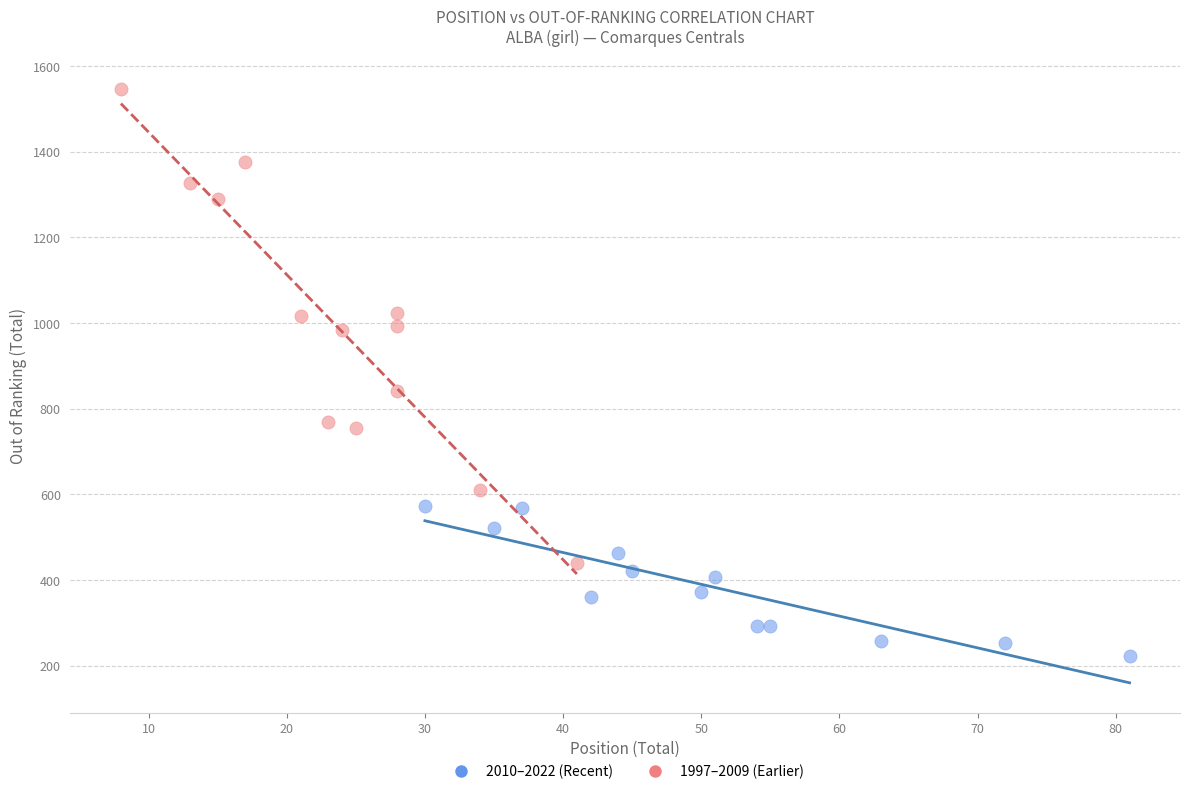

Which series reaches the minimum Y coordinate?

2010–2022 (Recent)